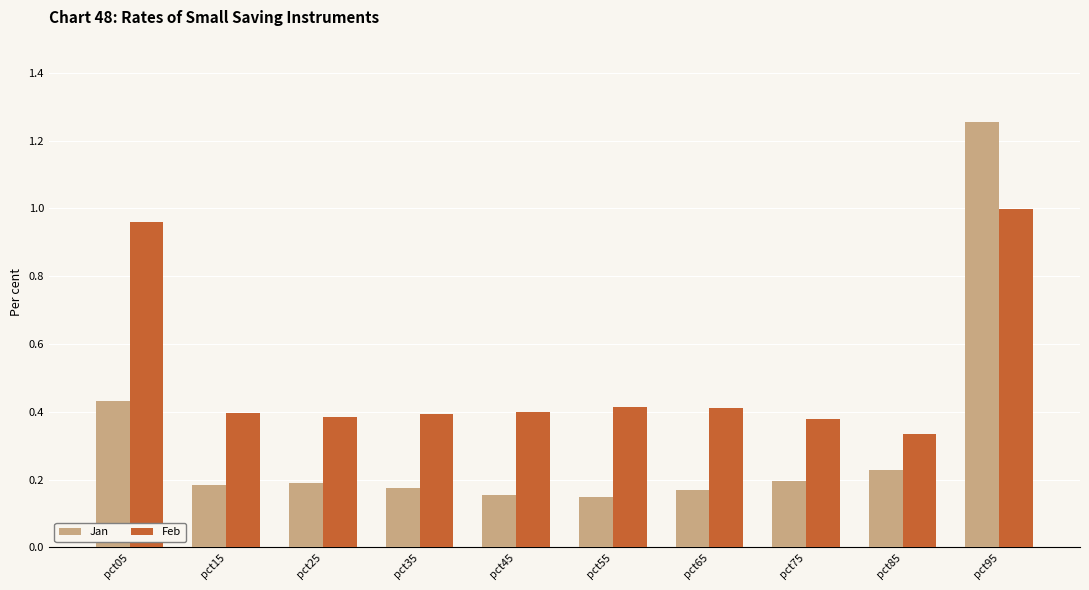

The value of Feb at pct15 is 0.6. True or false?

False